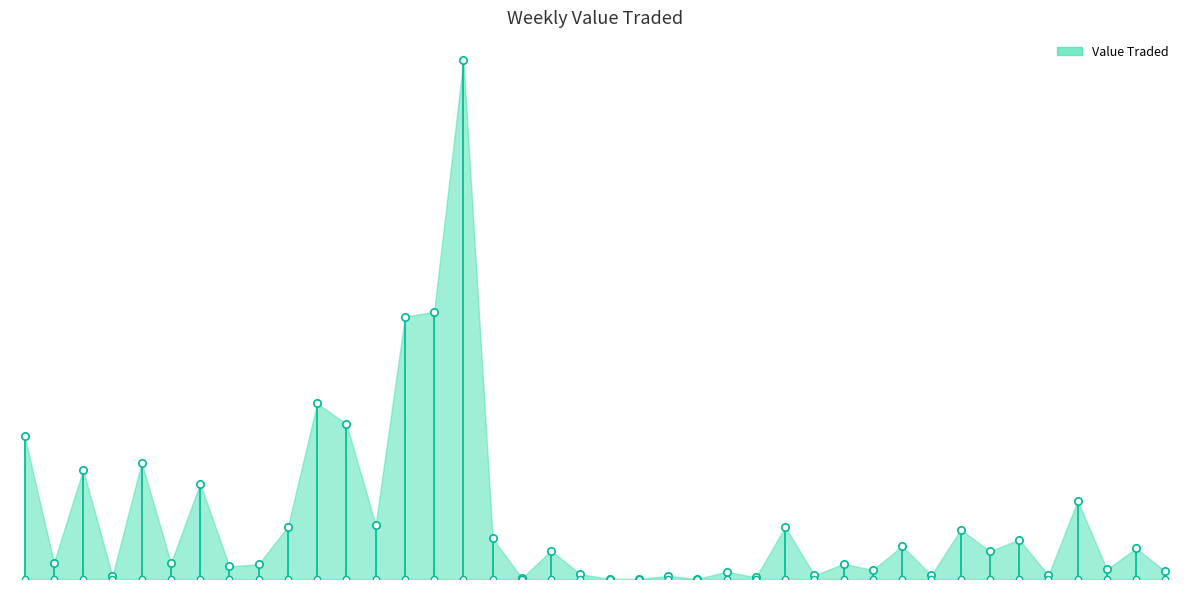

Which has a higher value, 11/02/2024 or 01/10/2023?

11/02/2024